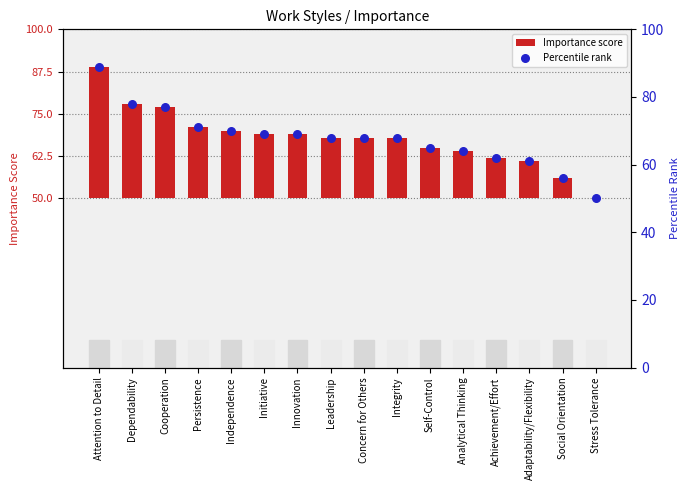

Is the value of Percentile rank at Stress Tolerance greater than the value of Importance score at Self-Control?

Yes